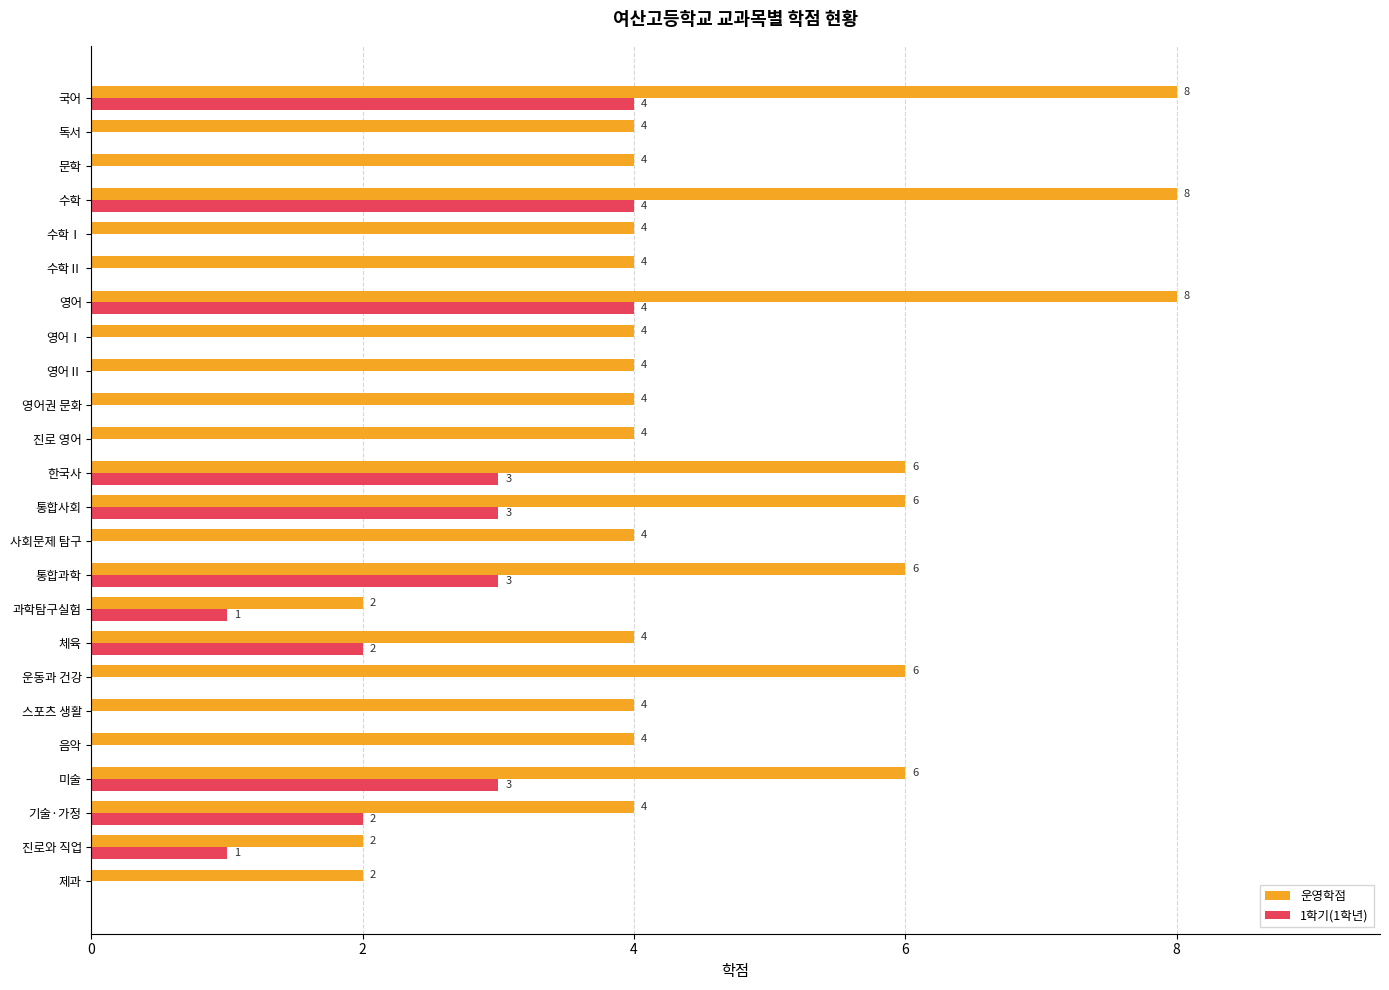

Which series changed the most between 운동과 건강 and 미술?

1학기(1학년)